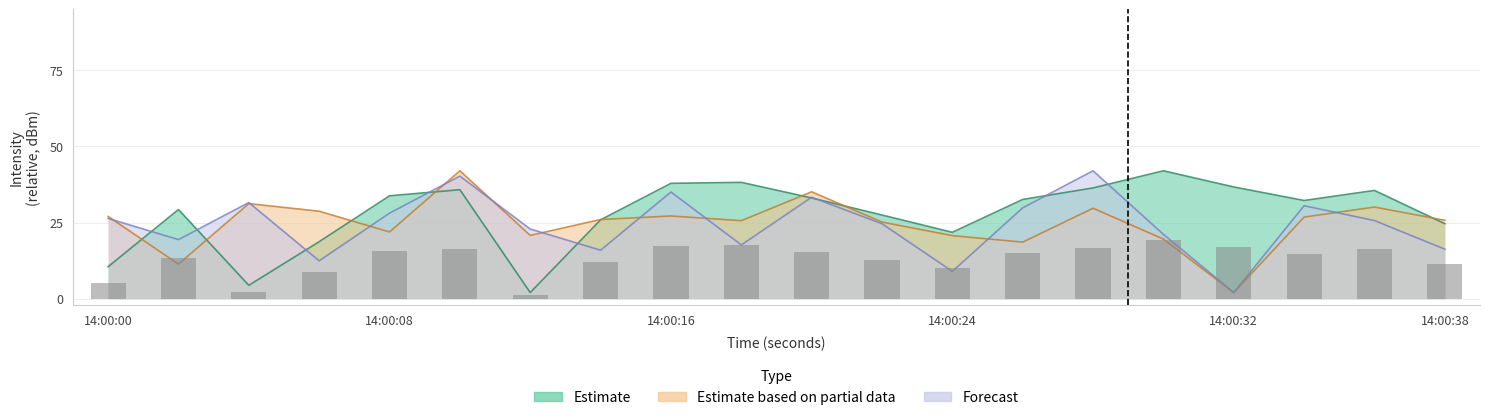

What is the sum of all Estimate values?

558.8